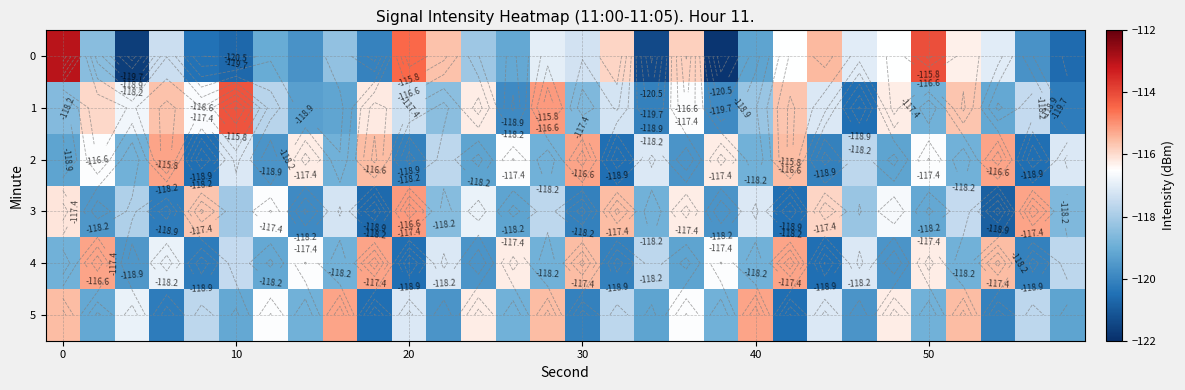

How many values in the 1 series are below -117?

18